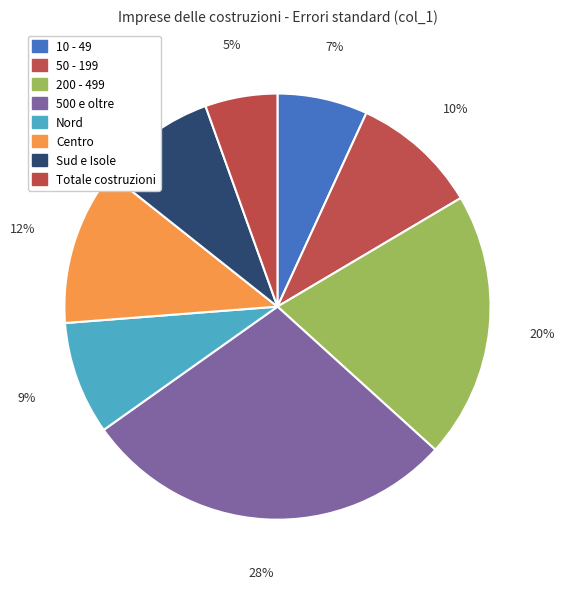

What is the largest slice in the pie chart?

500 e oltre